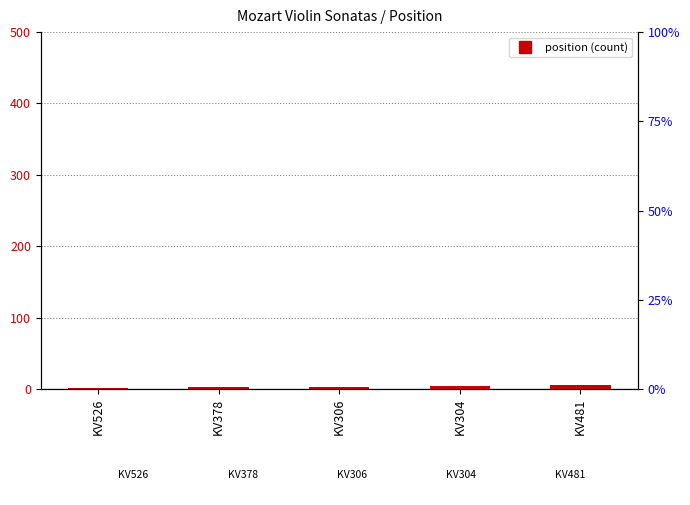

Rank the categories by value from highest to lowest.

KV481, KV304, KV306, KV378, KV526